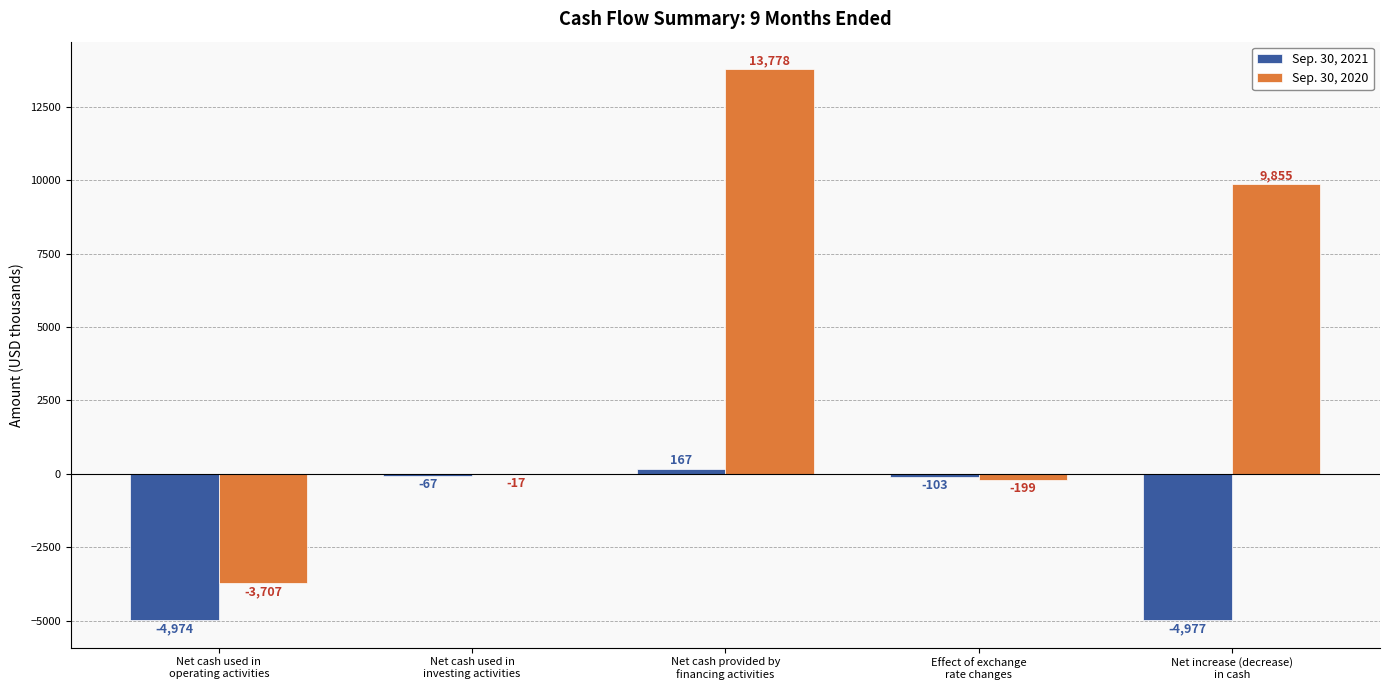

Which series has the largest total across all categories?

Sep. 30, 2020